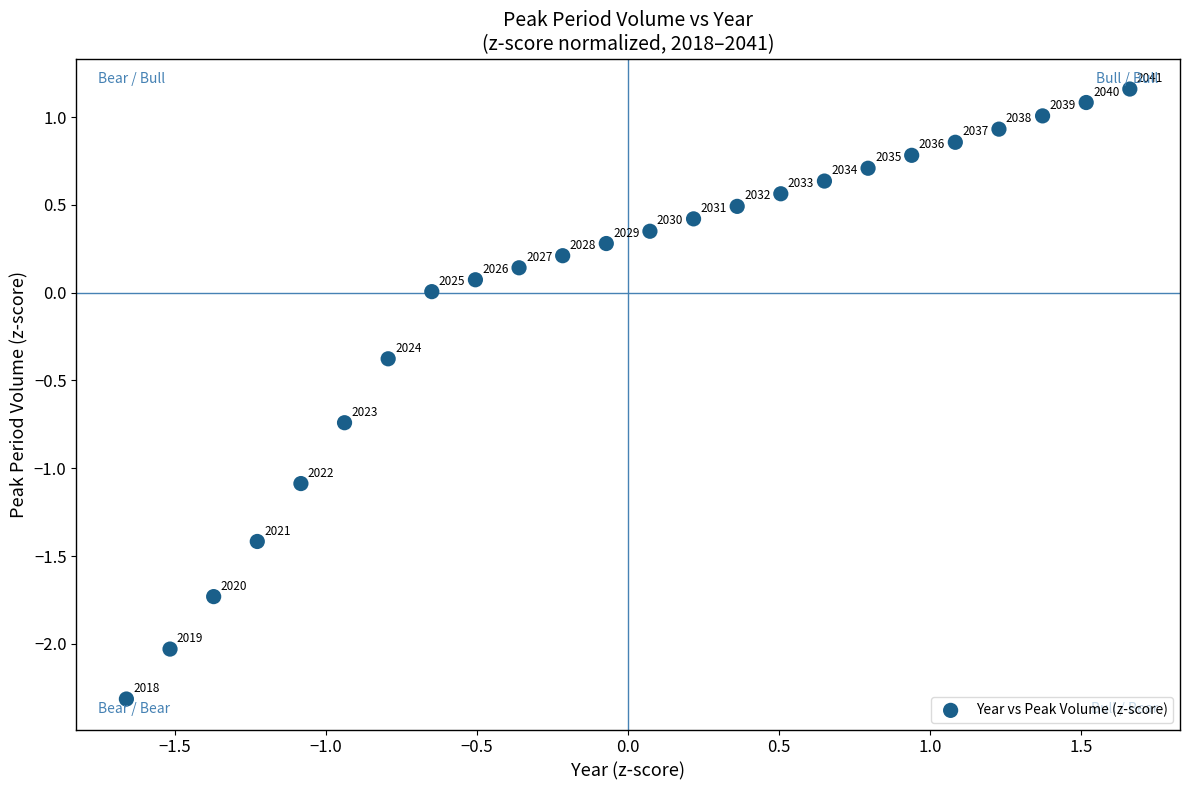

What is the range of X values (max minus min)?

3.3